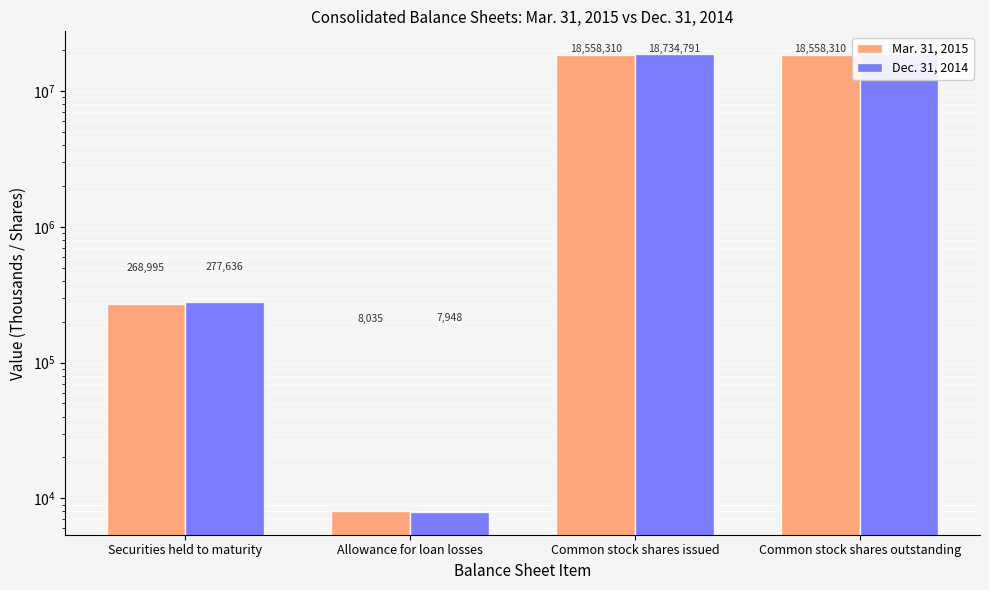

What position from the right is Common stock shares issued?

2